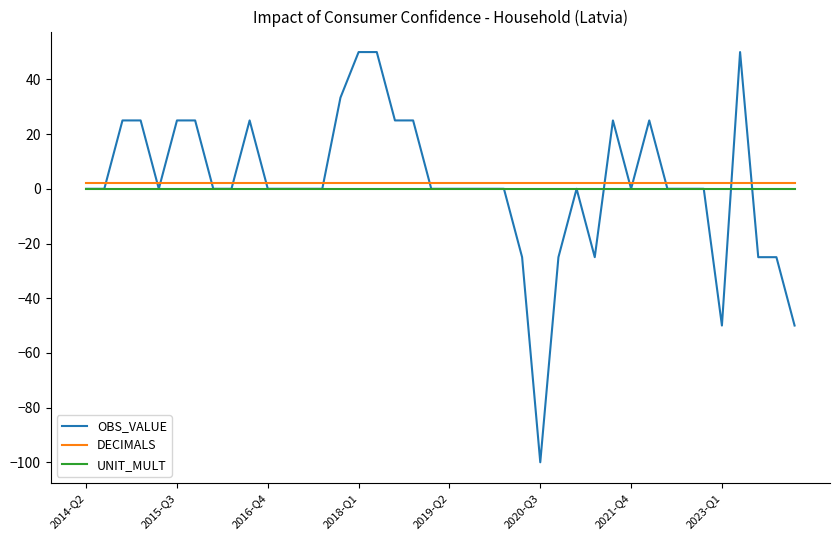

What is the smallest value displayed?

-100.0